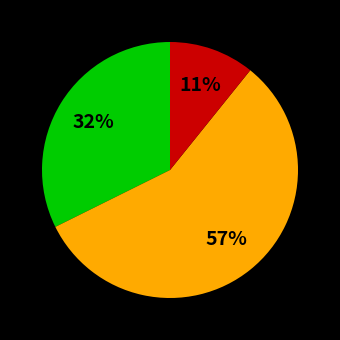

Does any single category account for the majority?

Yes